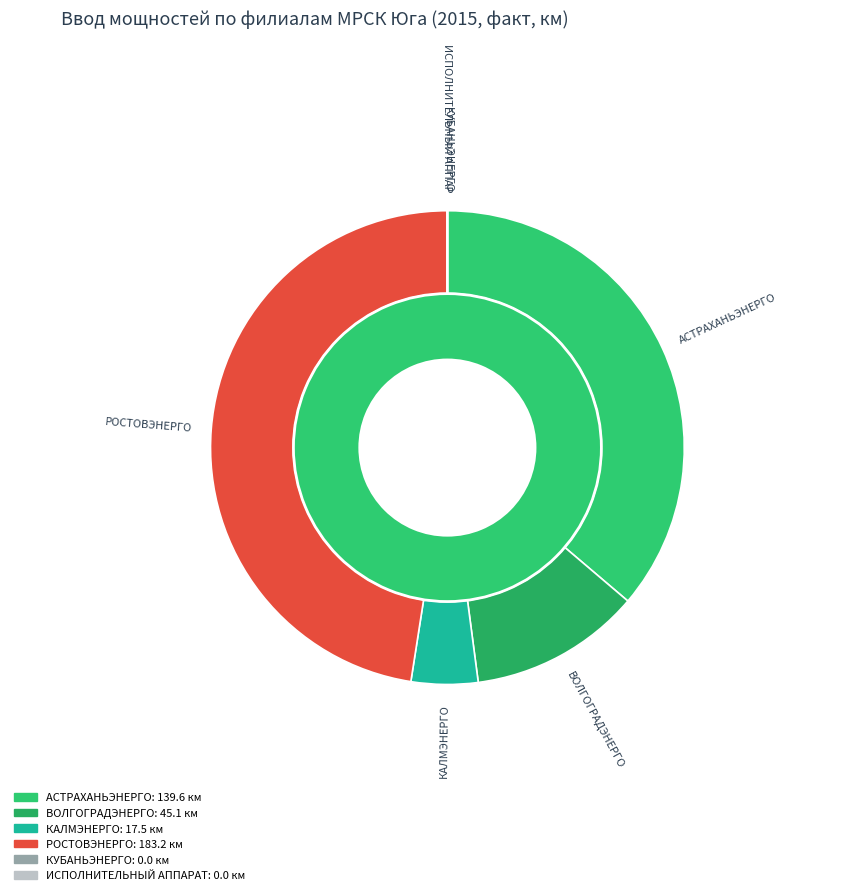

To the nearest percent, what is the difference between the largest and smallest slice percentages?

48%